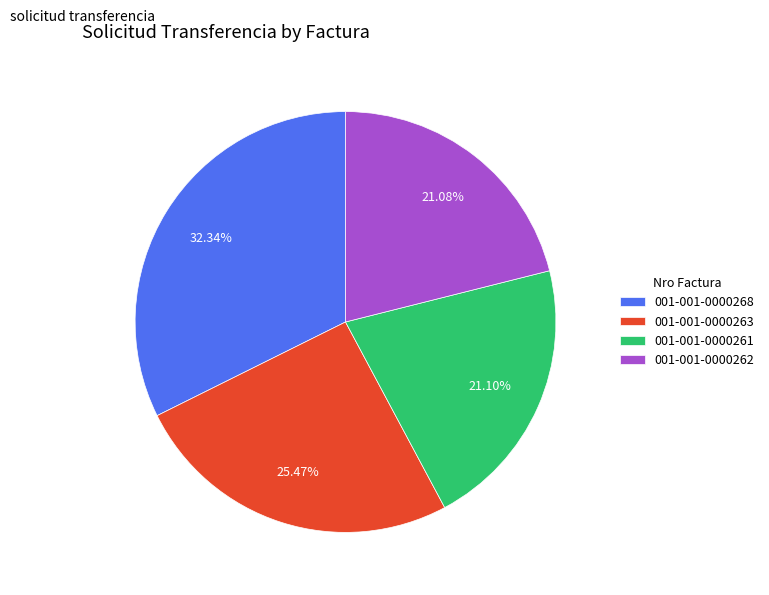

Does 001-001-0000263 account for over 50% of the chart?

No